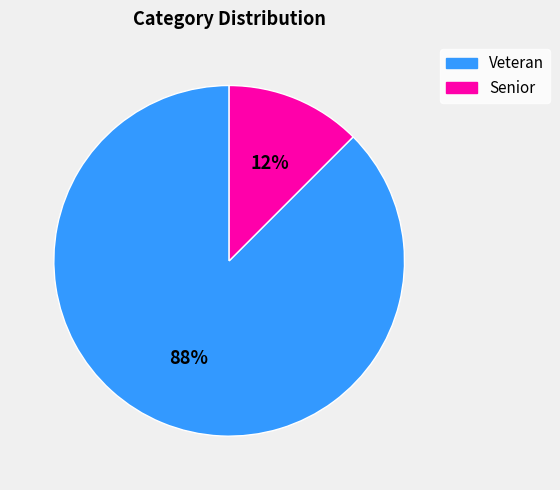

Which category accounts for the majority?

Veteran